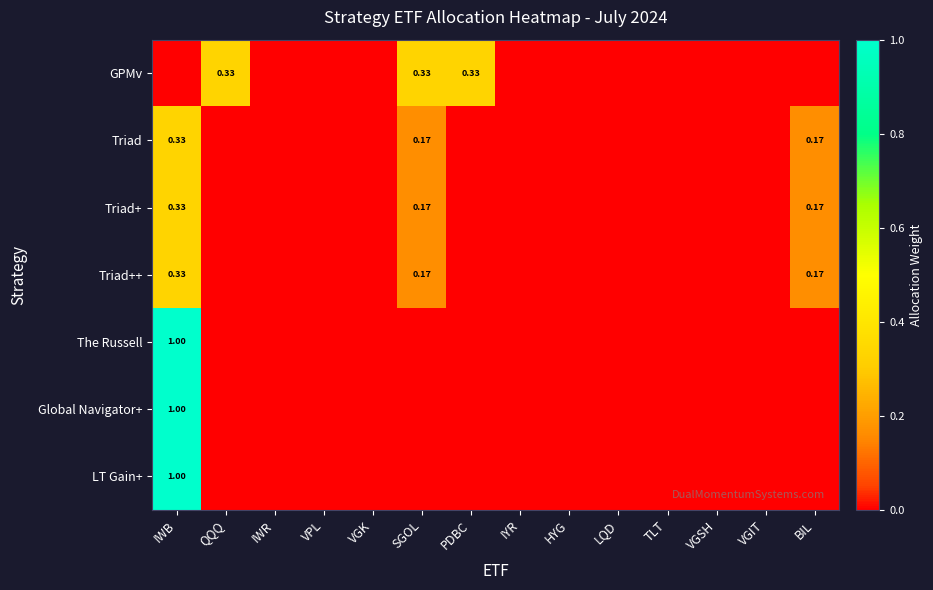

How many values in Triad+ are above zero?

3